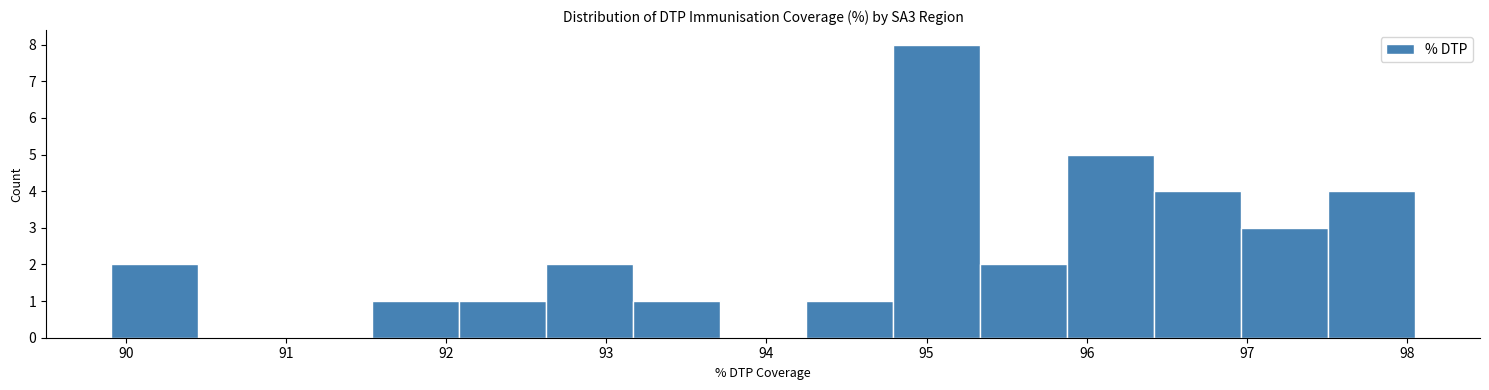

What is the height of the bar covering 93.2 to 93.7 on the x-axis? Neither the bar edges nor the heights are printed on the chart, so give them approximately, as read against the axes.

1